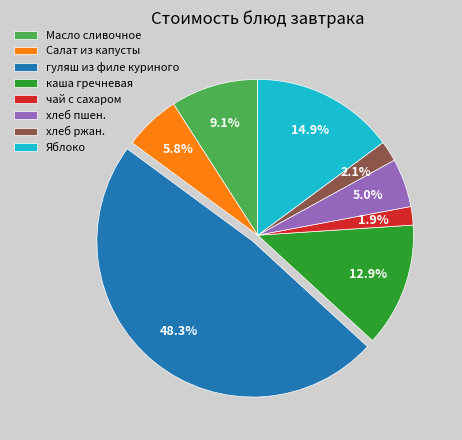

Does хлеб пшен. account for over 50% of the chart?

No